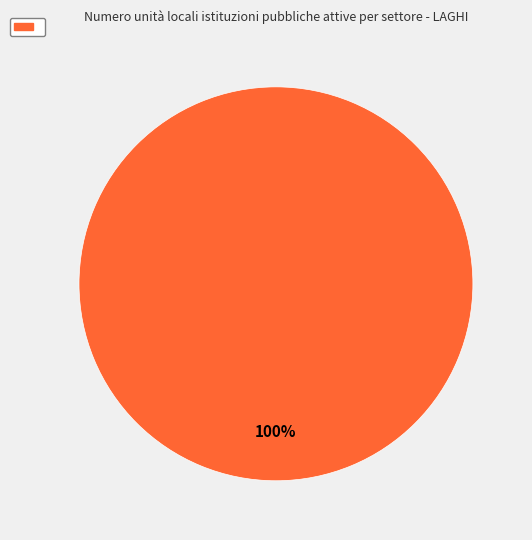

Count the number of slices in the pie.

1